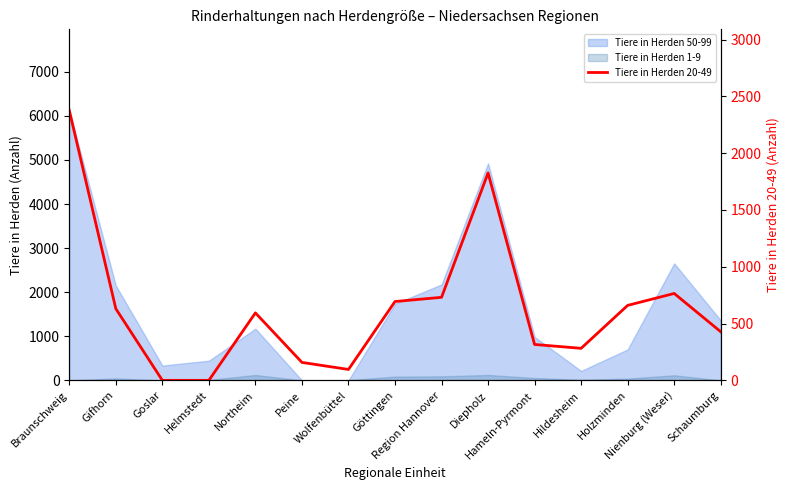

How many points are lower than both their immediate neighbors (excluding endpoints)?

2